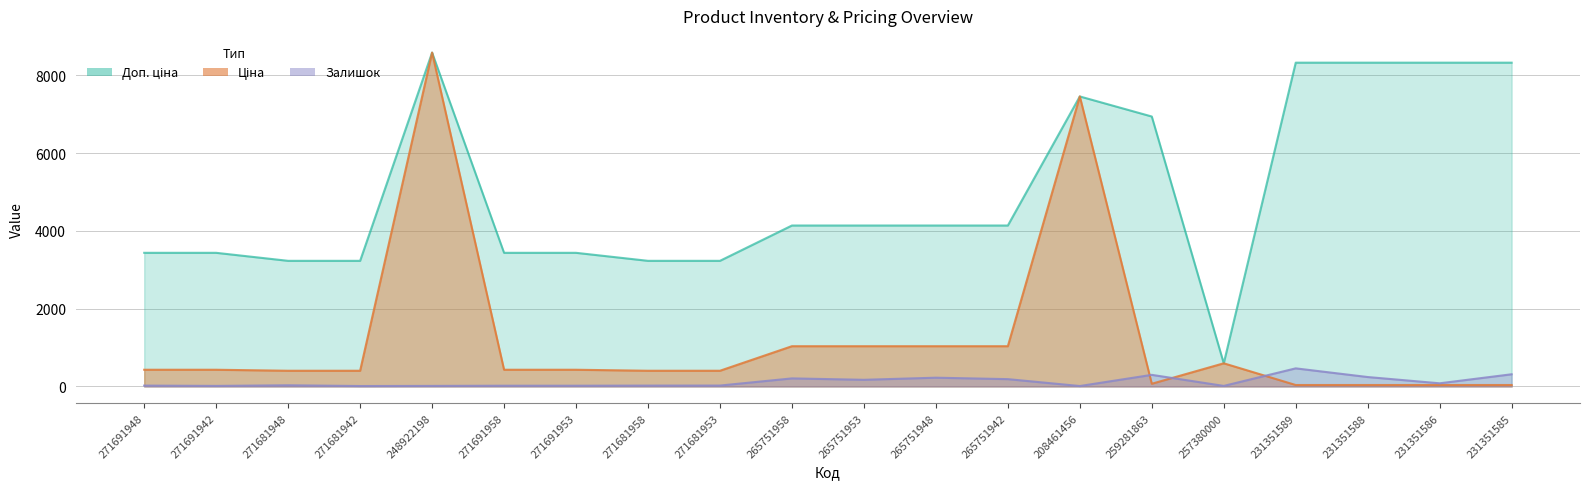

Where do Залишок and Ціна first cross each other?

208461456 and 259281863